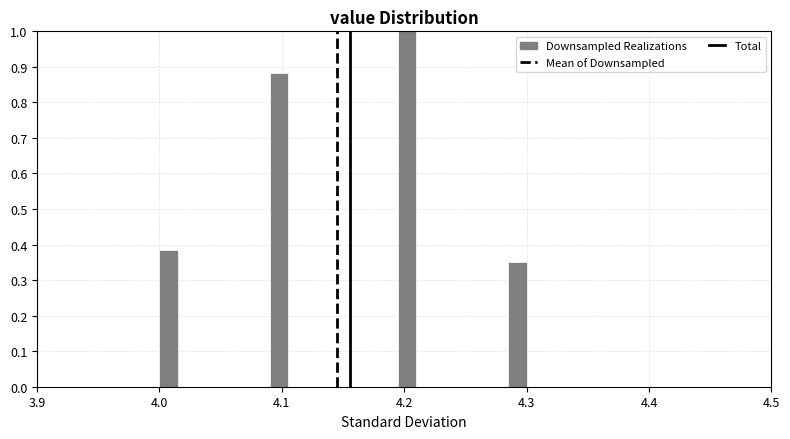

Read against the x-axis, roughly where is the centre of the tallest bar?

4.20